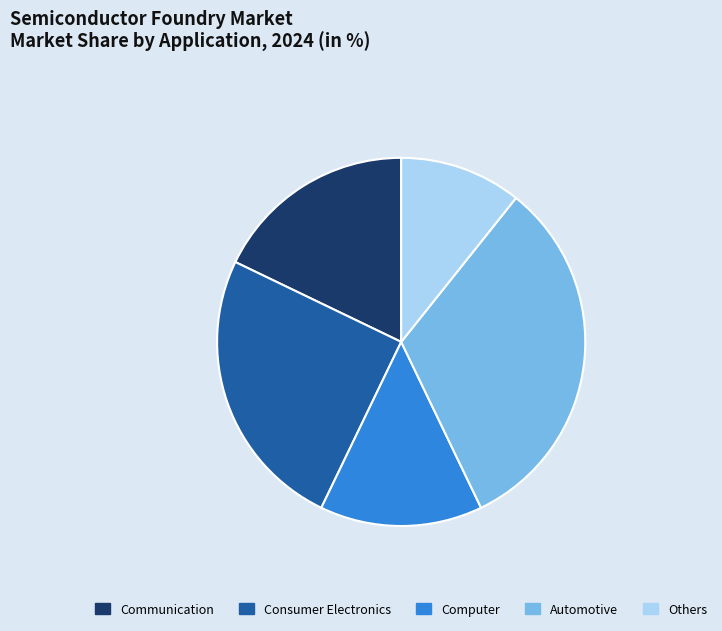

Count the number of slices in the pie.

5